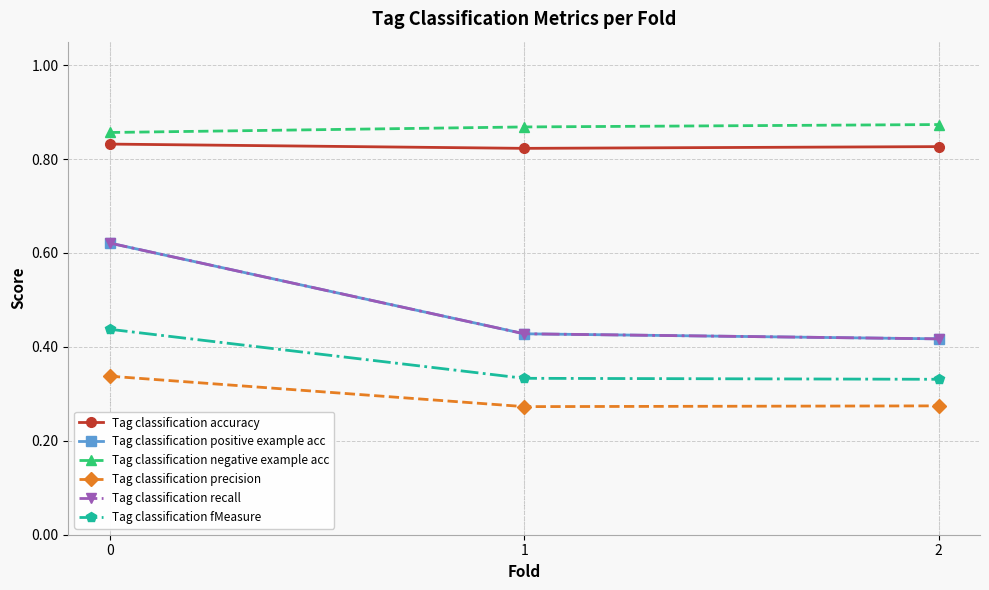

At which label does Tag classification positive example acc reach its minimum?

2